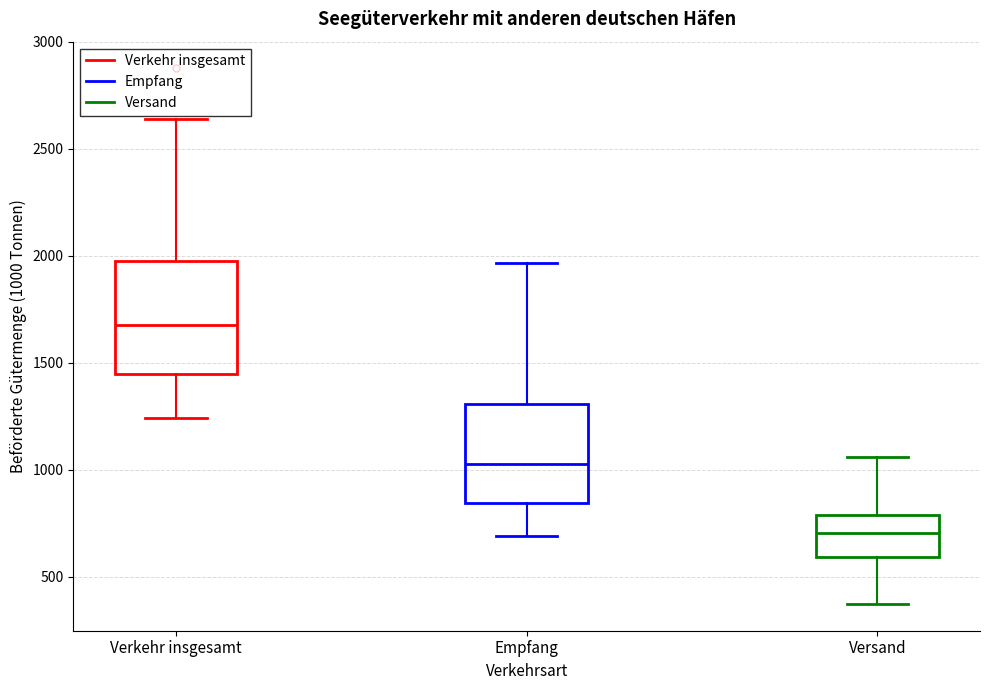

Which box is the tallest, from its lower edge to its upper edge?

Verkehr insgesamt